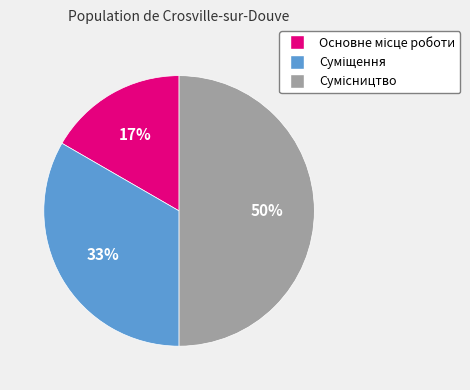

To the nearest percent, what is the difference between the largest and smallest slice percentages?

33%